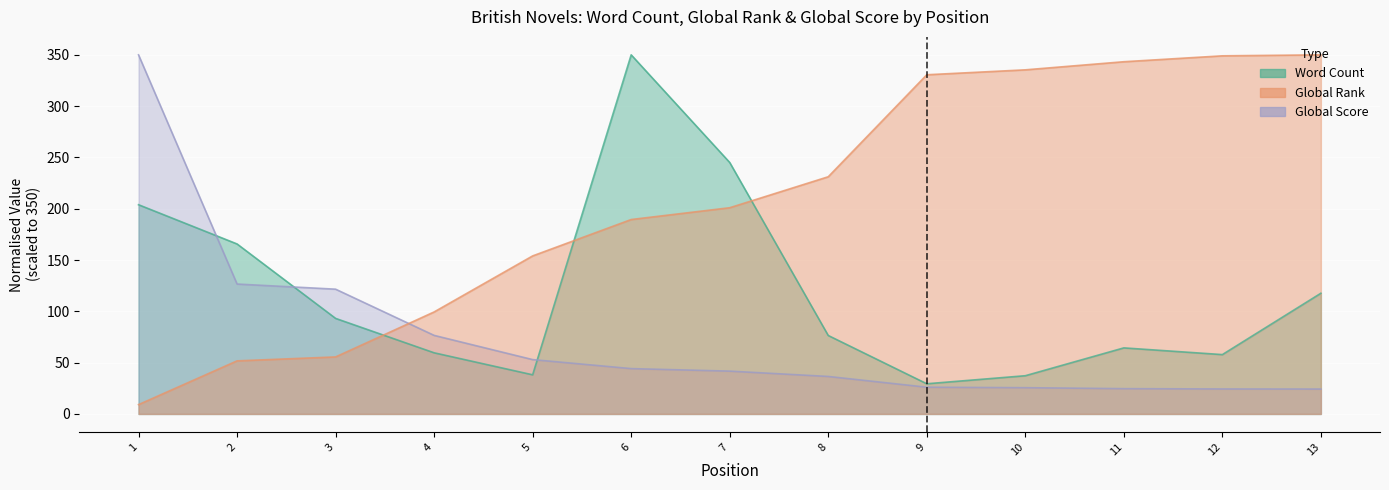

The Global Rank series shows 87.9 at 2. True or false?

False